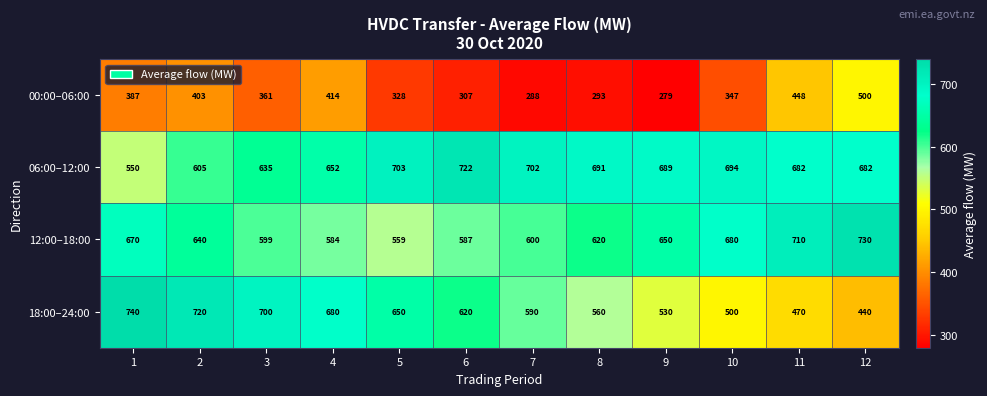

The value of 12:00–18:00 at 7 is 600. True or false?

True